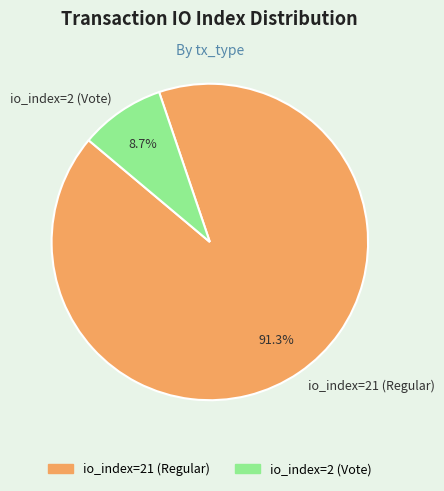

Does io_index=2 (Vote) represent more than half of the total?

No